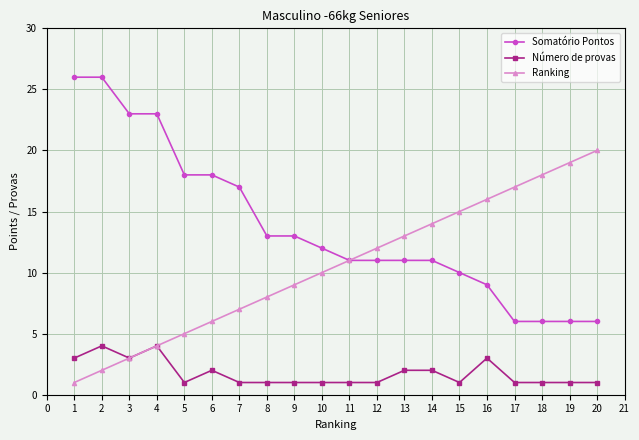

Reading left to right, extract all data points from this chart.

Somatório Pontos: 26	26	23	23	18	18	17	13	13	12	11	11	11	11	10	9	6	6	6	6
Número de provas: 3	4	3	4	1	2	1	1	1	1	1	1	2	2	1	3	1	1	1	1
Ranking: 1	2	3	4	5	6	7	8	9	10	11	12	13	14	15	16	17	18	19	20